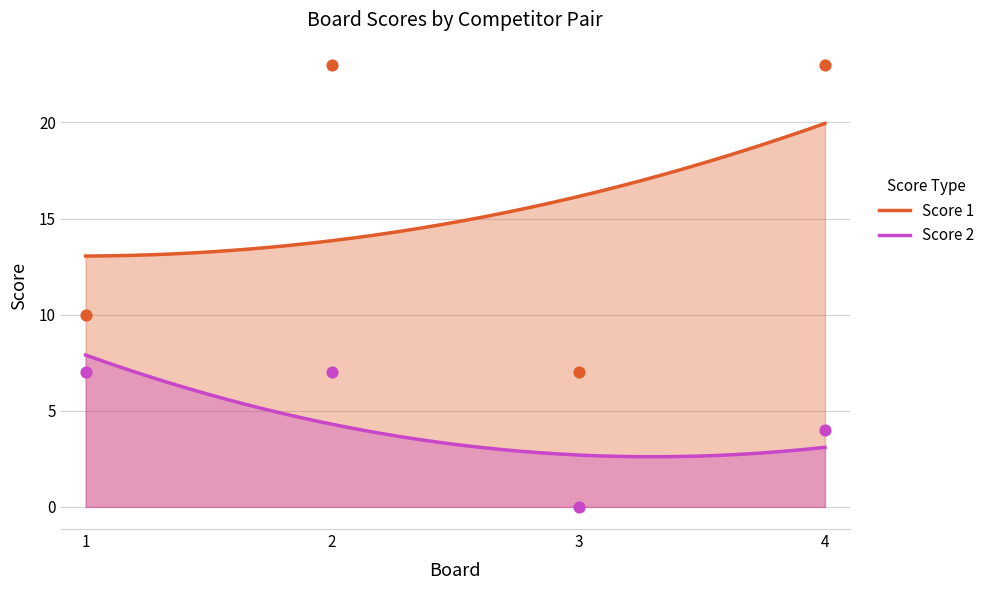

Which series contains the highest Y value?

Score 1